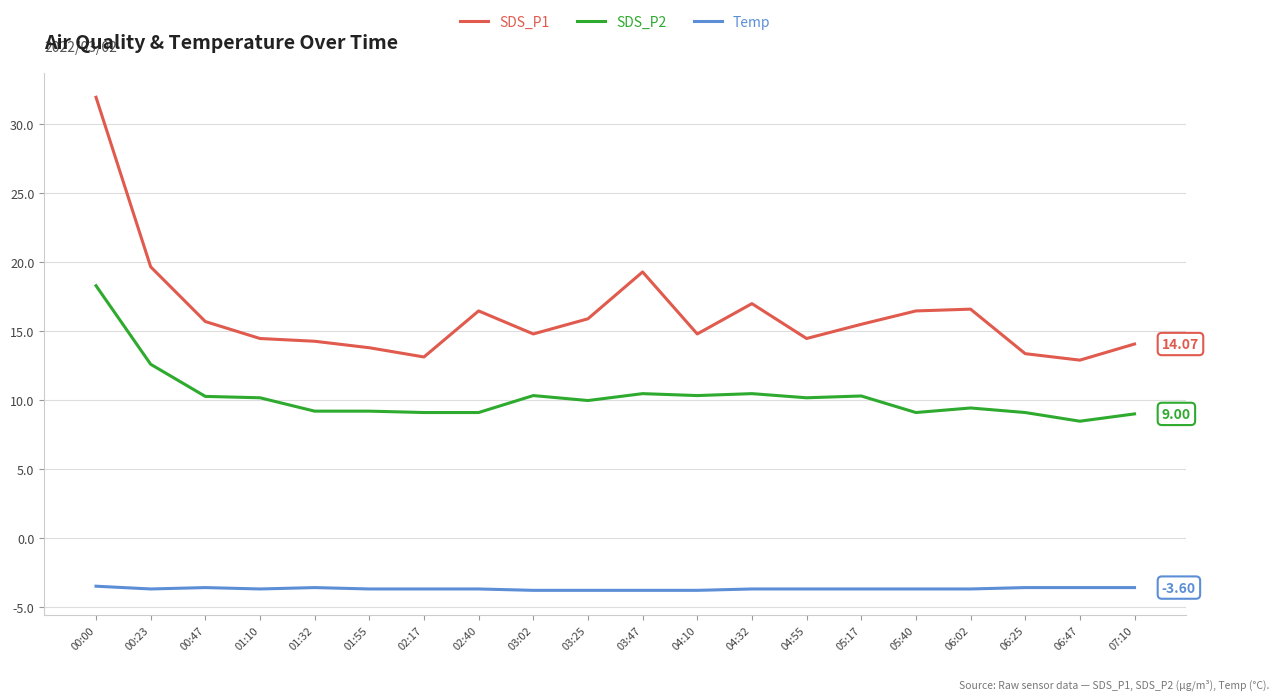

What is the lowest value of the Temp series?

-3.8